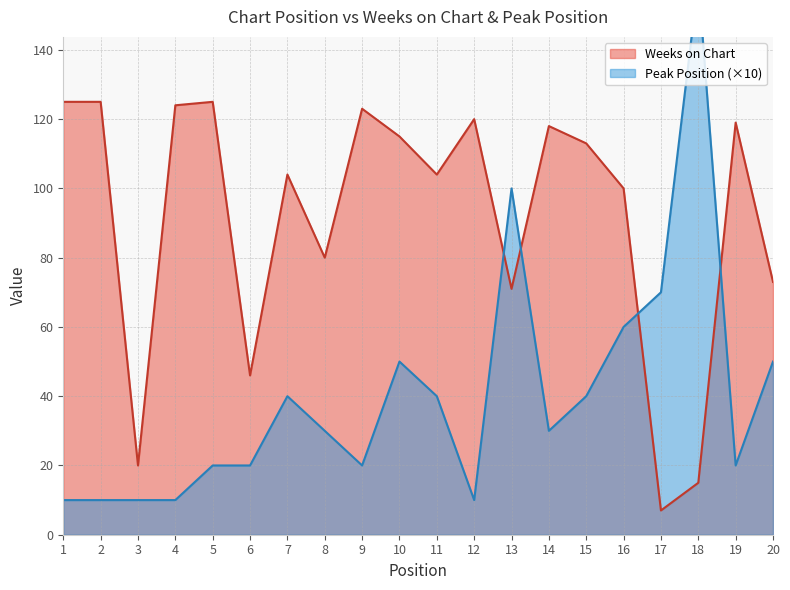

True or false: Peak Position has more than 0 interior local peaks.

True